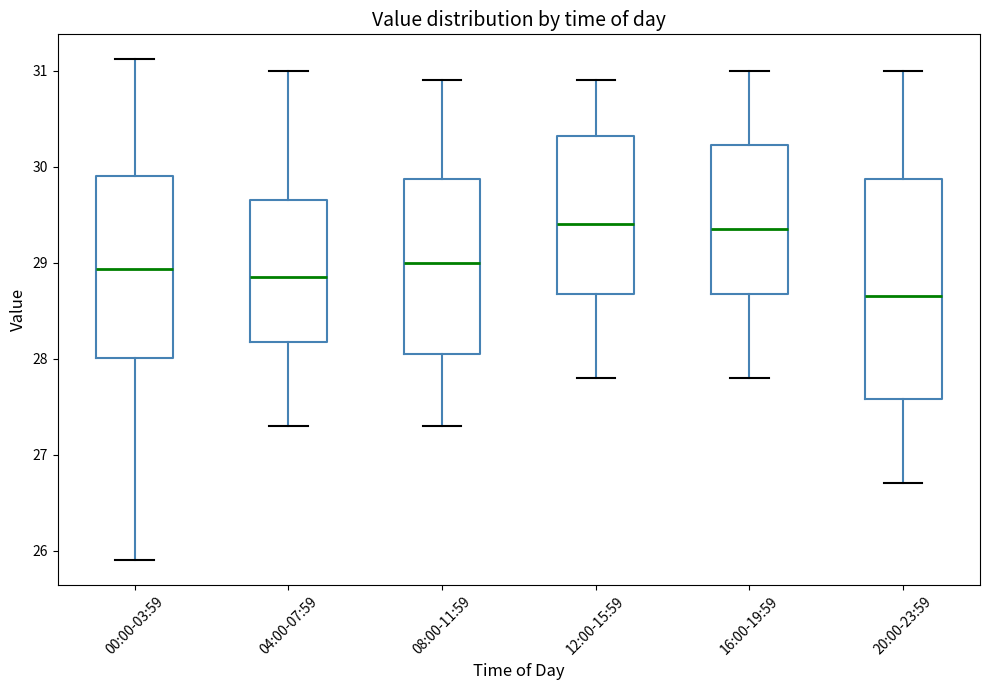

Reading left to right, transcribe this box plot: for each box, give where its median line is, the range the box spans, and where its two whiskers end, as read against the y-axis. The values are not printed on the chart, so give them approximately, as read against the axis.

00:00-03:59: median 28.9, box 28.0 to 29.9, whiskers 25.9 to 31.1
04:00-07:59: median 28.9, box 28.2 to 29.7, whiskers 27.3 to 31.0
08:00-11:59: median 29.0, box 28.1 to 29.9, whiskers 27.3 to 30.9
12:00-15:59: median 29.4, box 28.7 to 30.3, whiskers 27.8 to 30.9
16:00-19:59: median 29.4, box 28.7 to 30.2, whiskers 27.8 to 31.0
20:00-23:59: median 28.7, box 27.6 to 29.9, whiskers 26.7 to 31.0